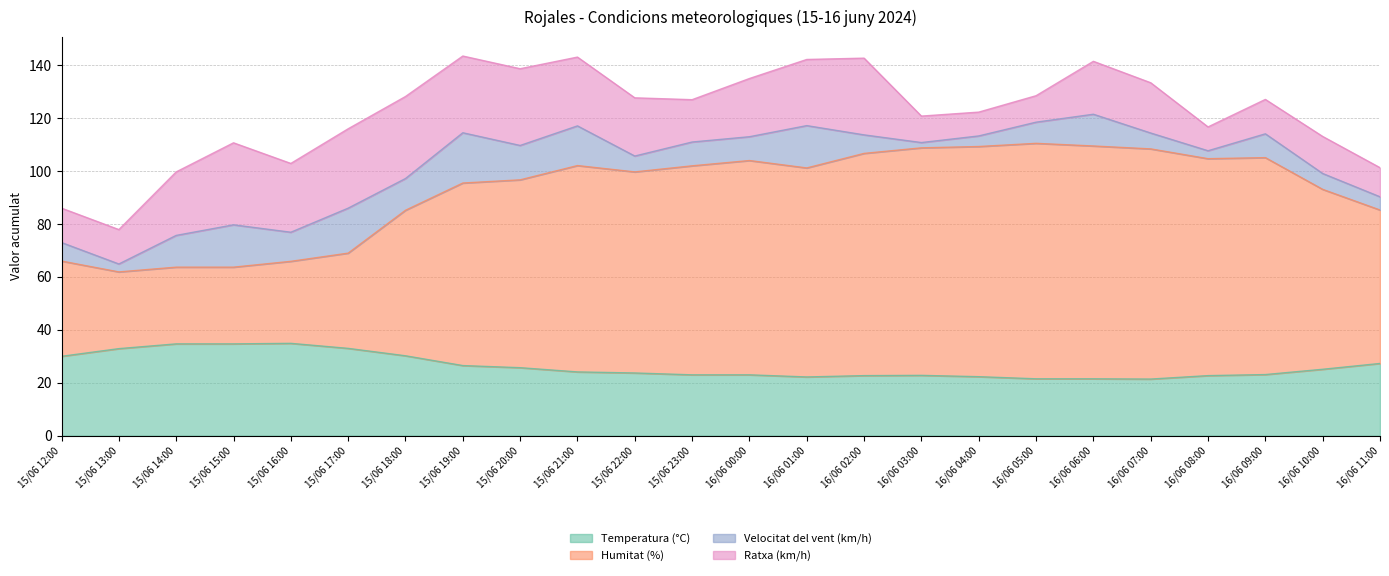

What is the total value across all series at 15/06 12:00?

86.0